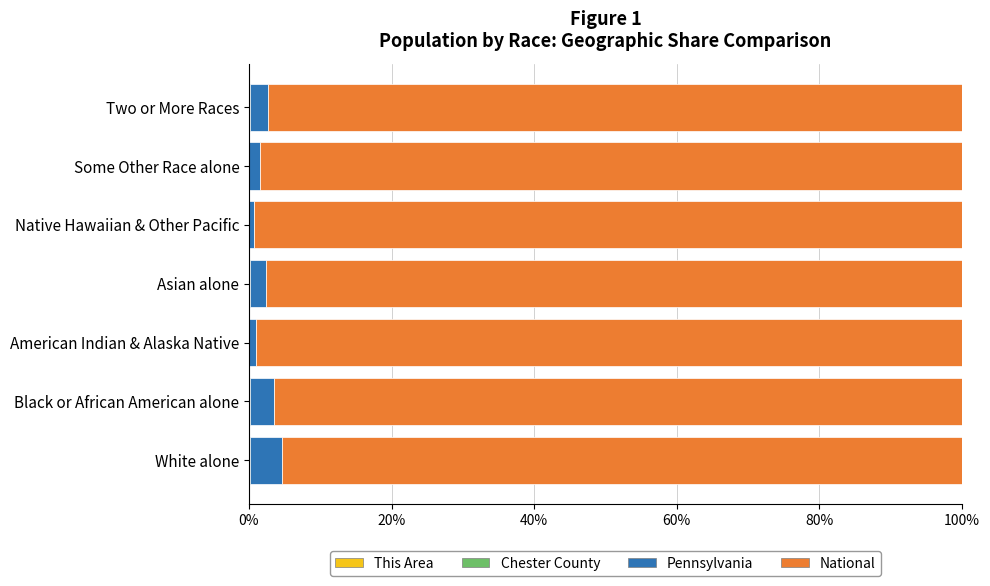

Count the number of data series in this chart.

4